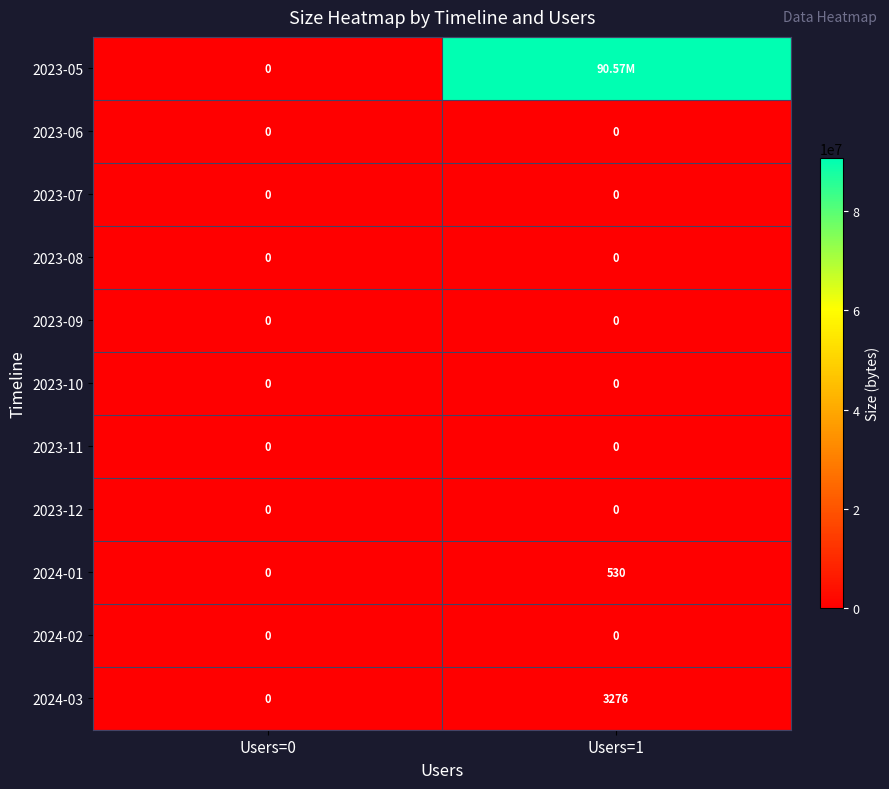

What is the sum of the 2024-01 values at Users=0 and Users=1?

530